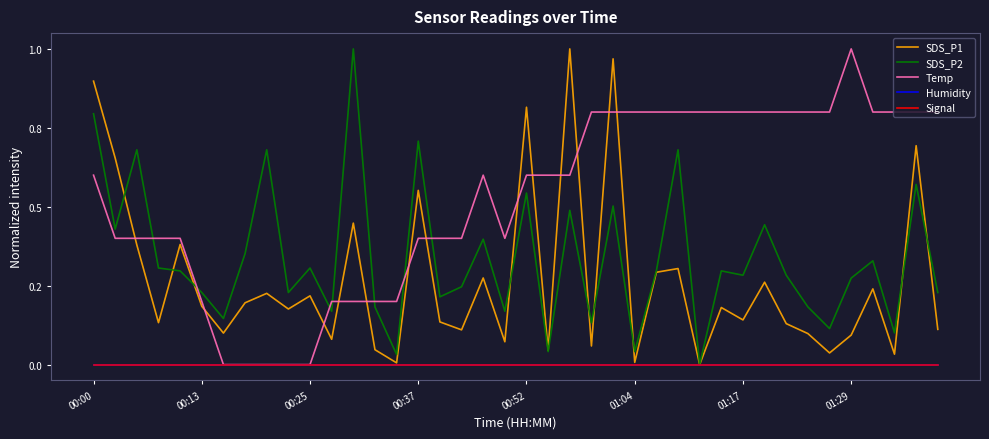

Where is Signal nearest to the value 0?

00:00